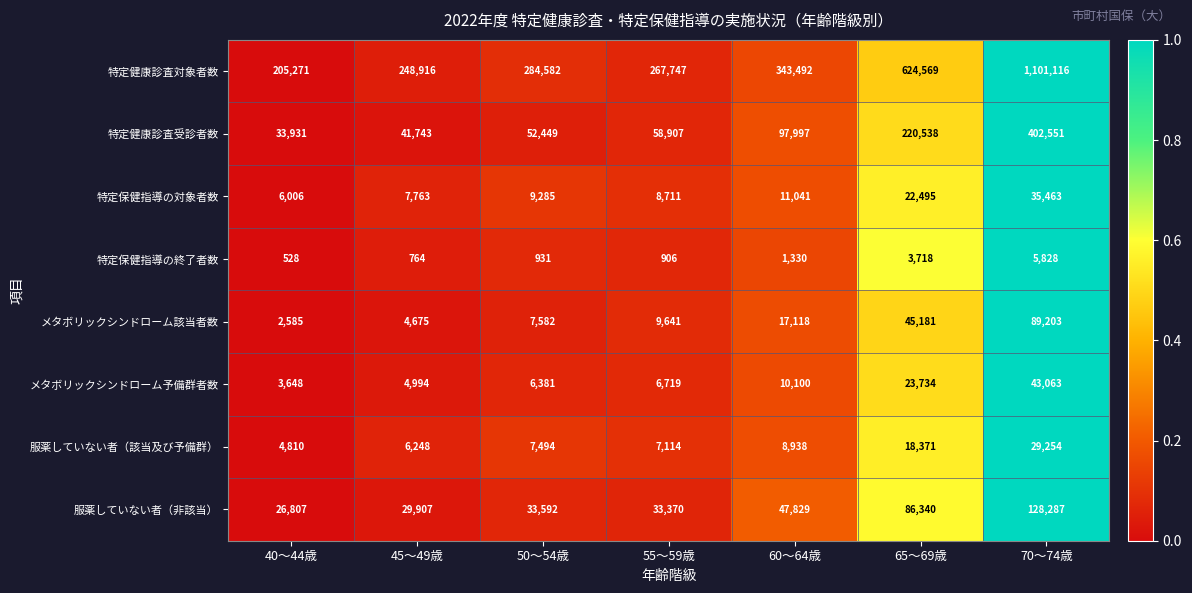

What is the spread (max minus min) of values at 65～69歳?

620851